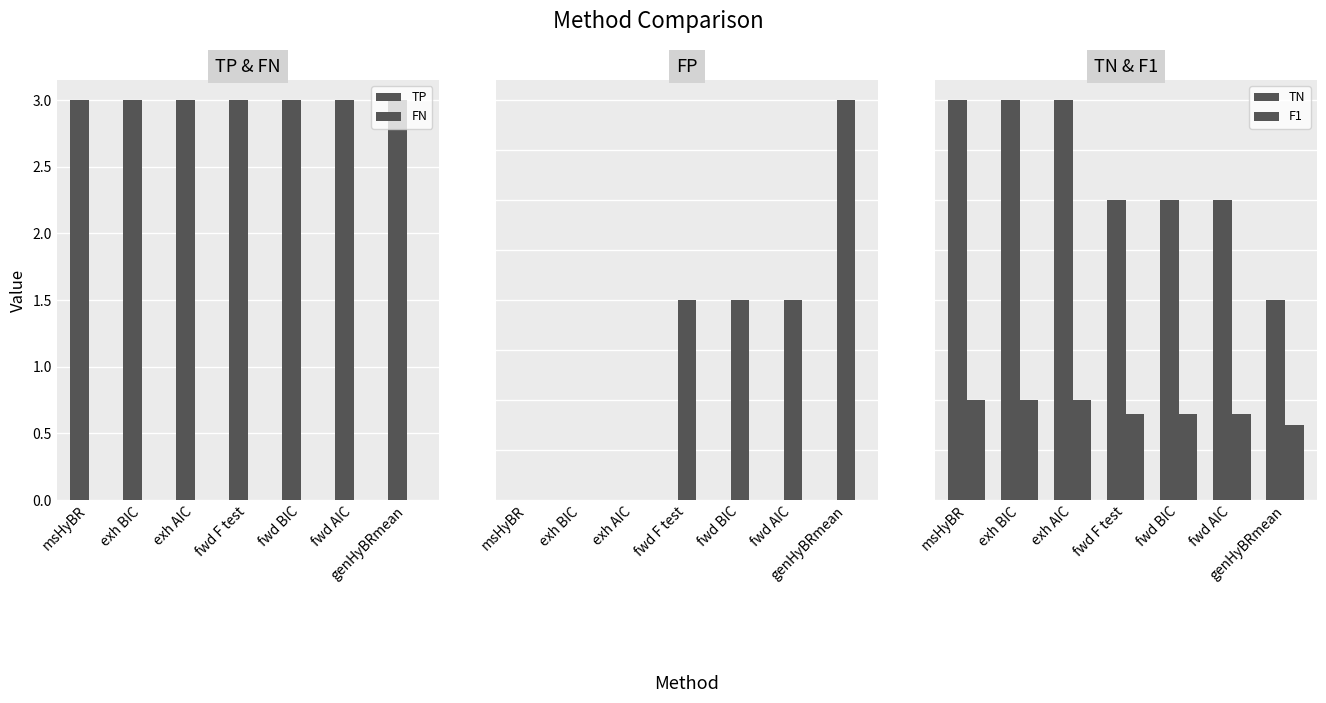

The value of FN at fwd AIC is 0.0. True or false?

True